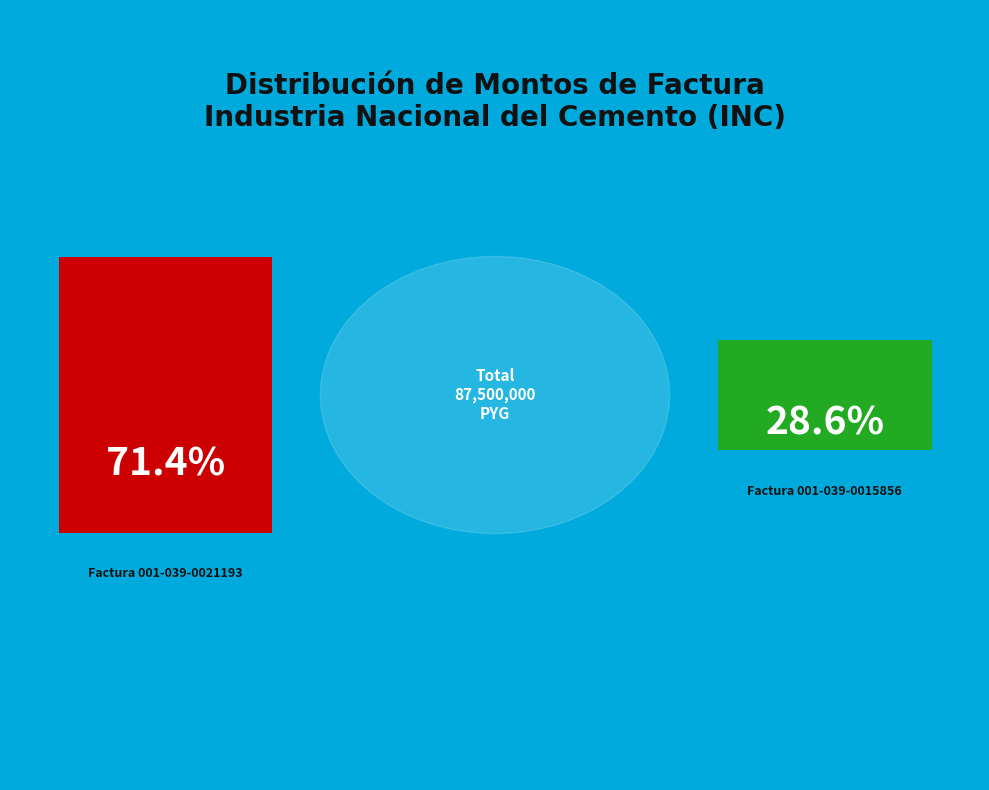

Which category has the biggest portion of the pie?

Factura 001-039-0021193